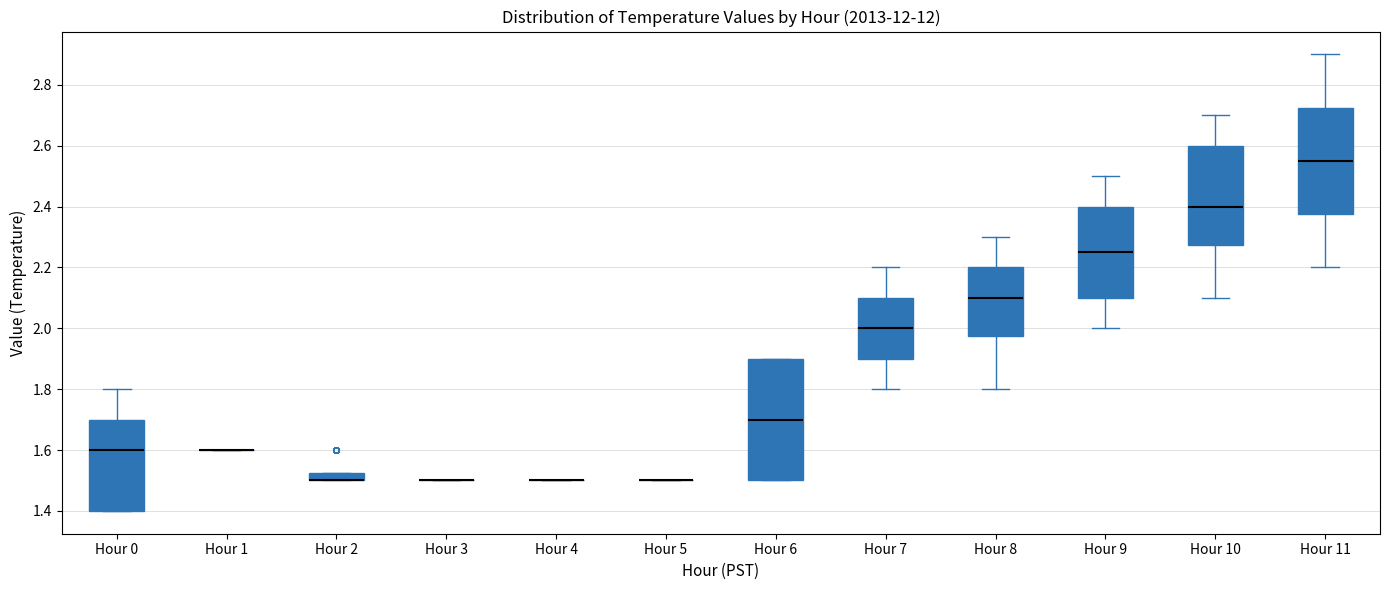

Comparing the boxes themselves (not the whiskers), which one is the tallest?

Hour 6